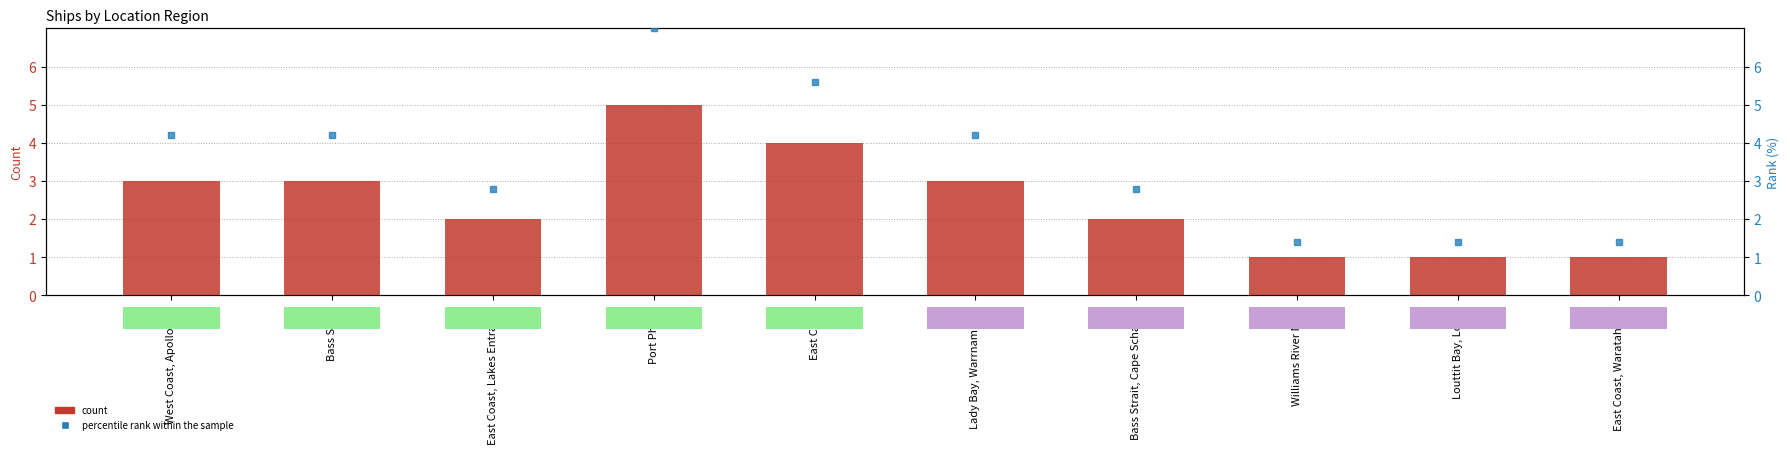

What is the greatest value displayed?

5